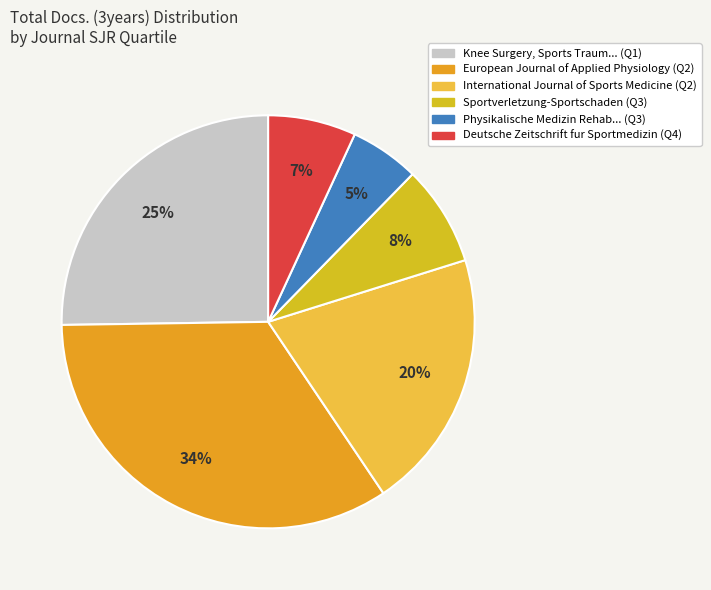

How many segments does this pie chart have?

6